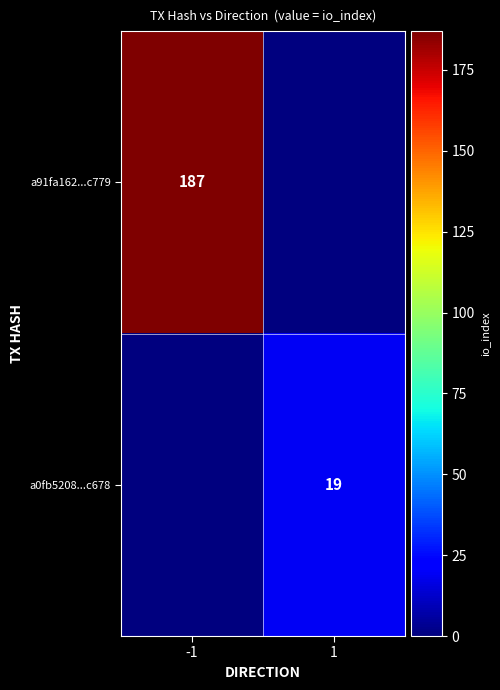

The a91fa162...c779 series shows 309 at -1. True or false?

False